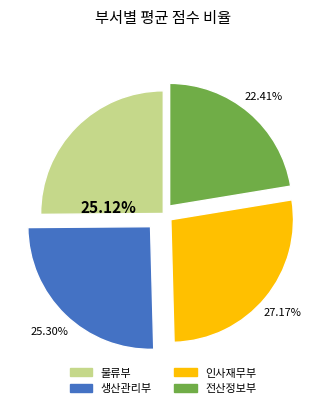

Which category has the biggest portion of the pie?

인사재무부